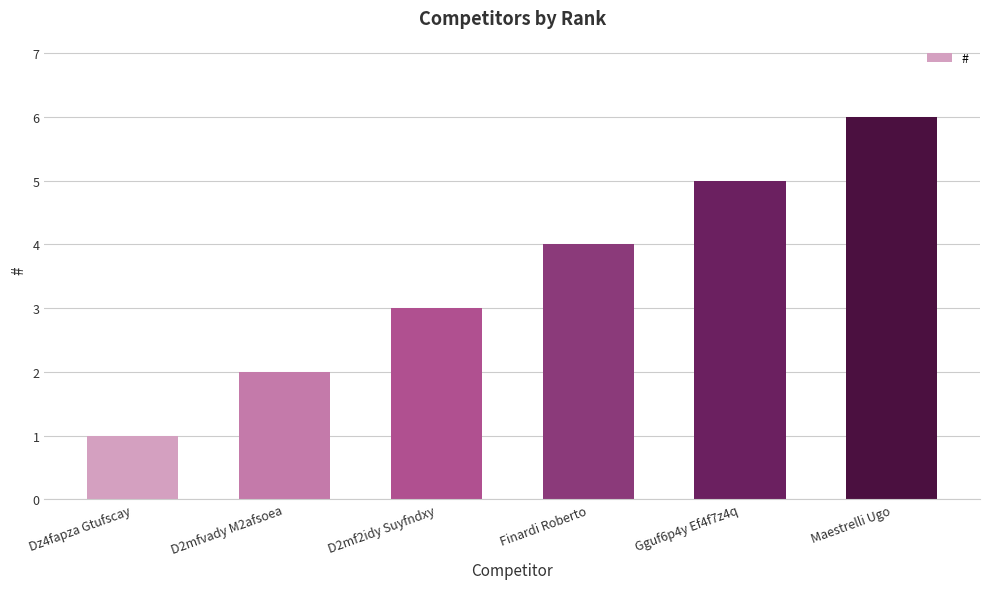

What is the sum of all values?

21